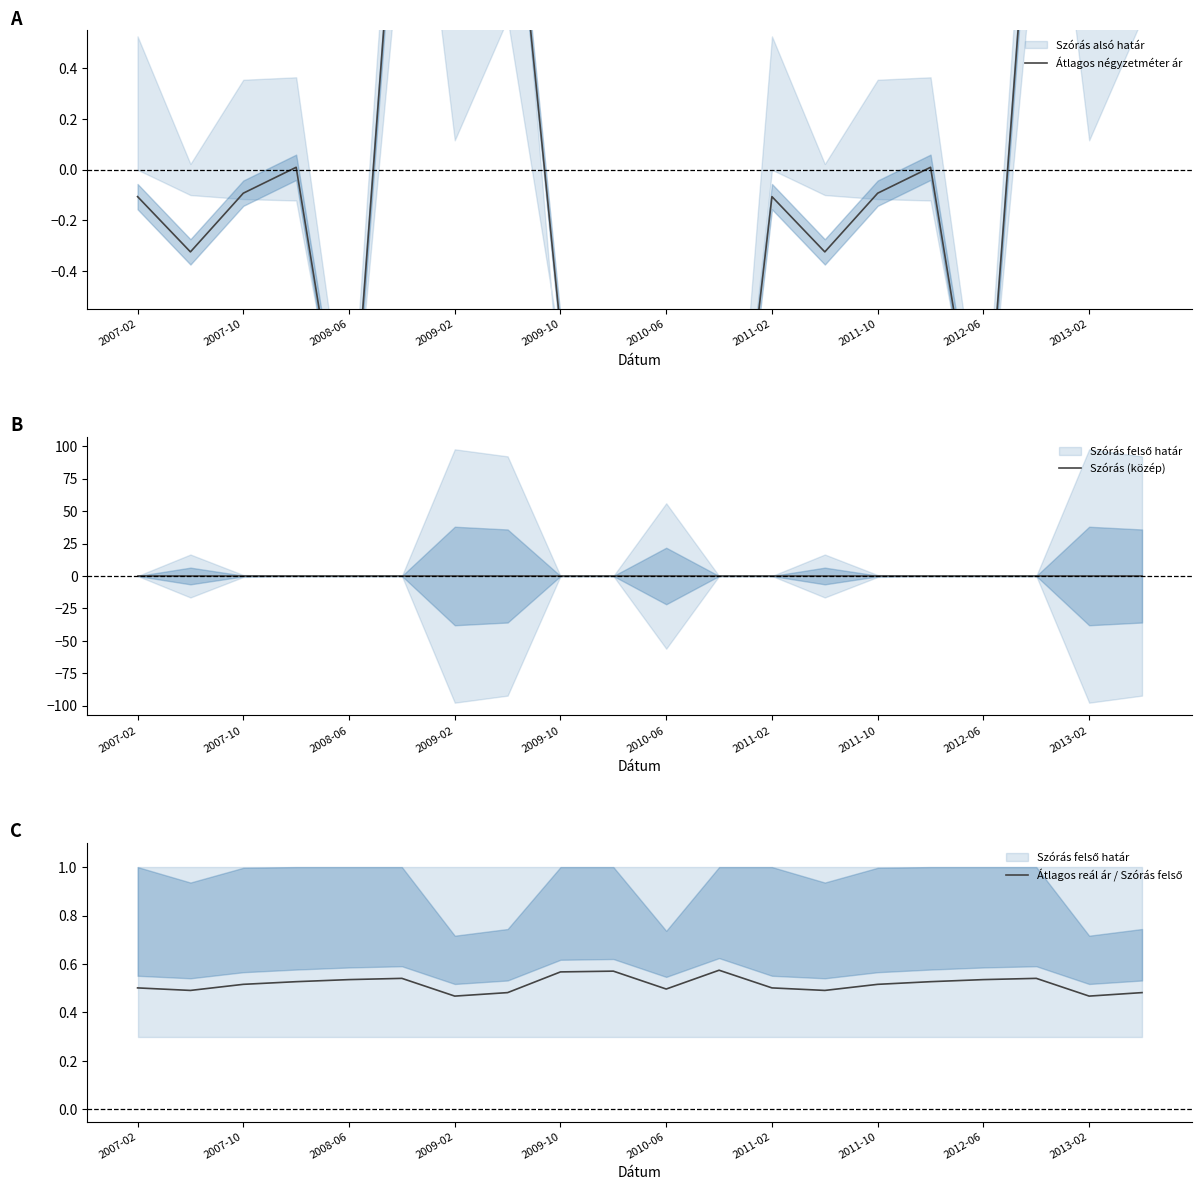

What is the approximate value of Átlagos négyzetméter ár at 11?

-1.9